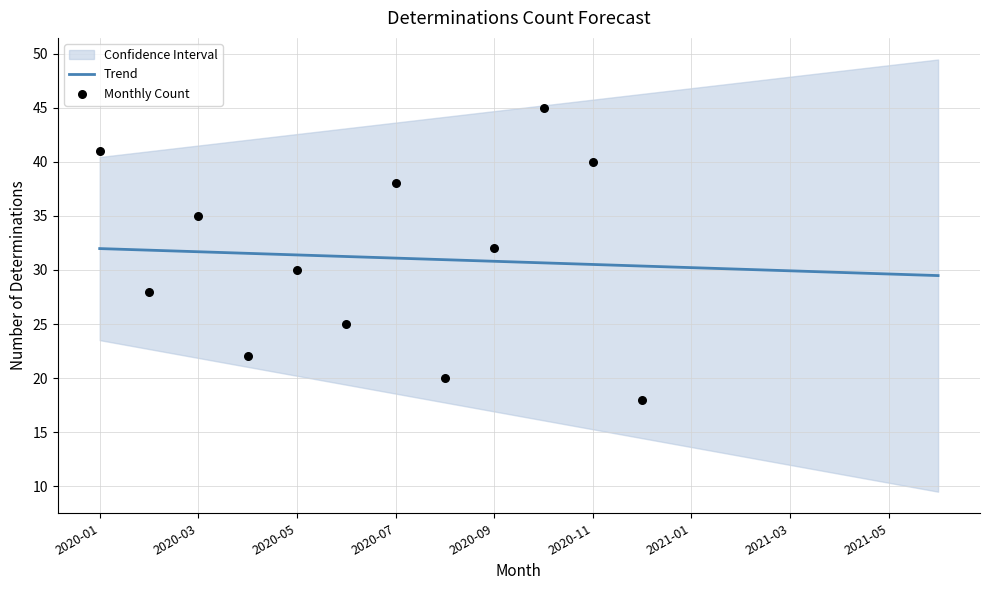

The value of Trend at 2021-03 is 29.9. True or false?

True